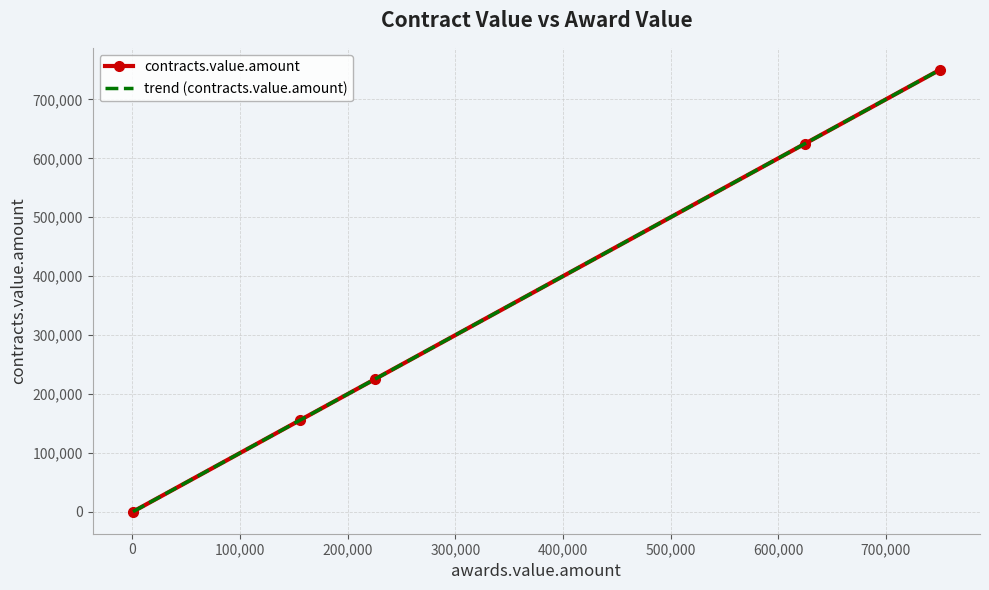

What is the maximum value for contracts.value.amount?

750000